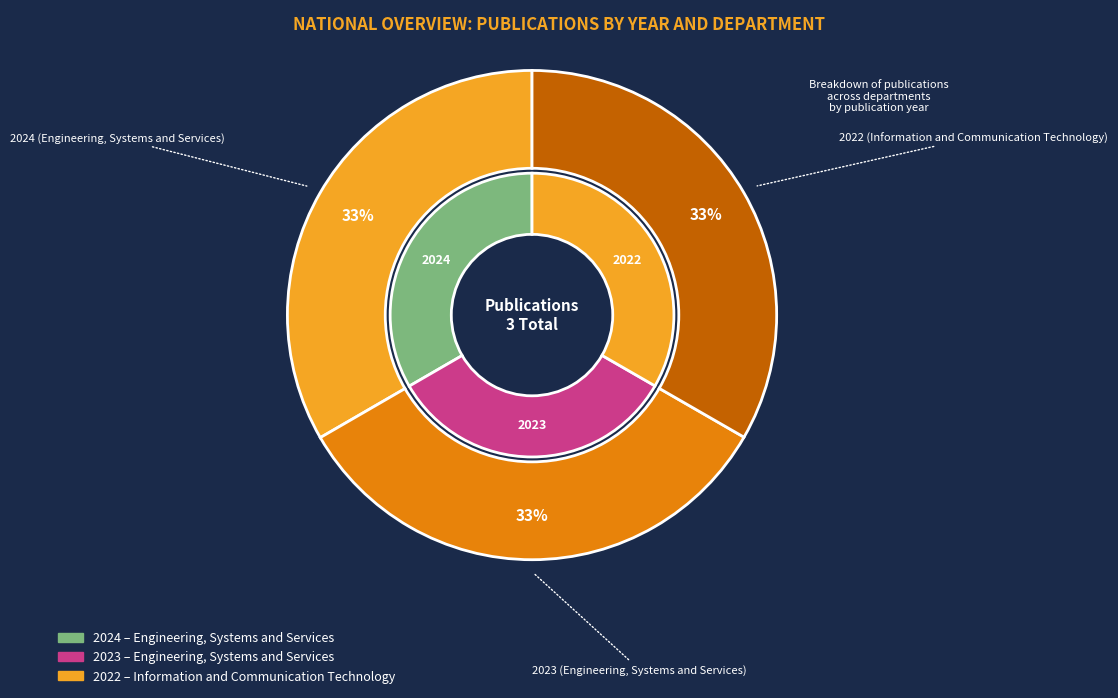

Count the number of slices in the pie.

3